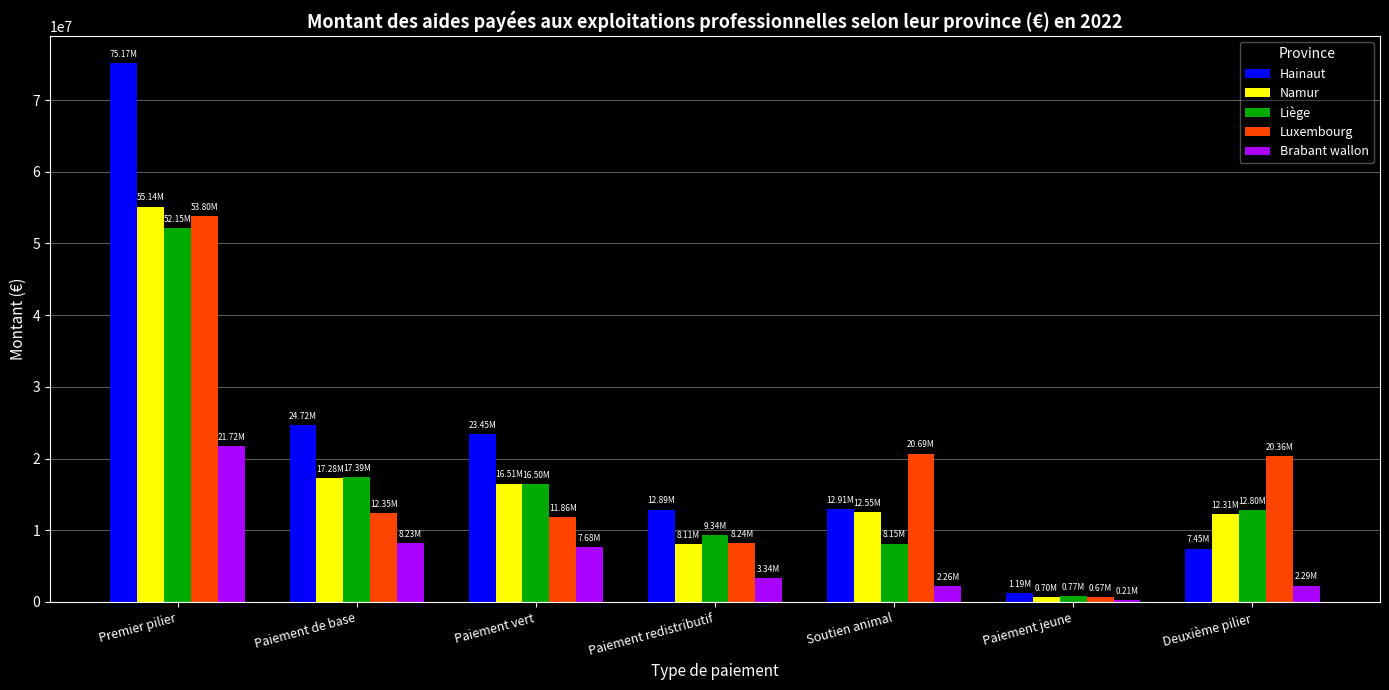

Which series has the largest total across all categories?

Hainaut